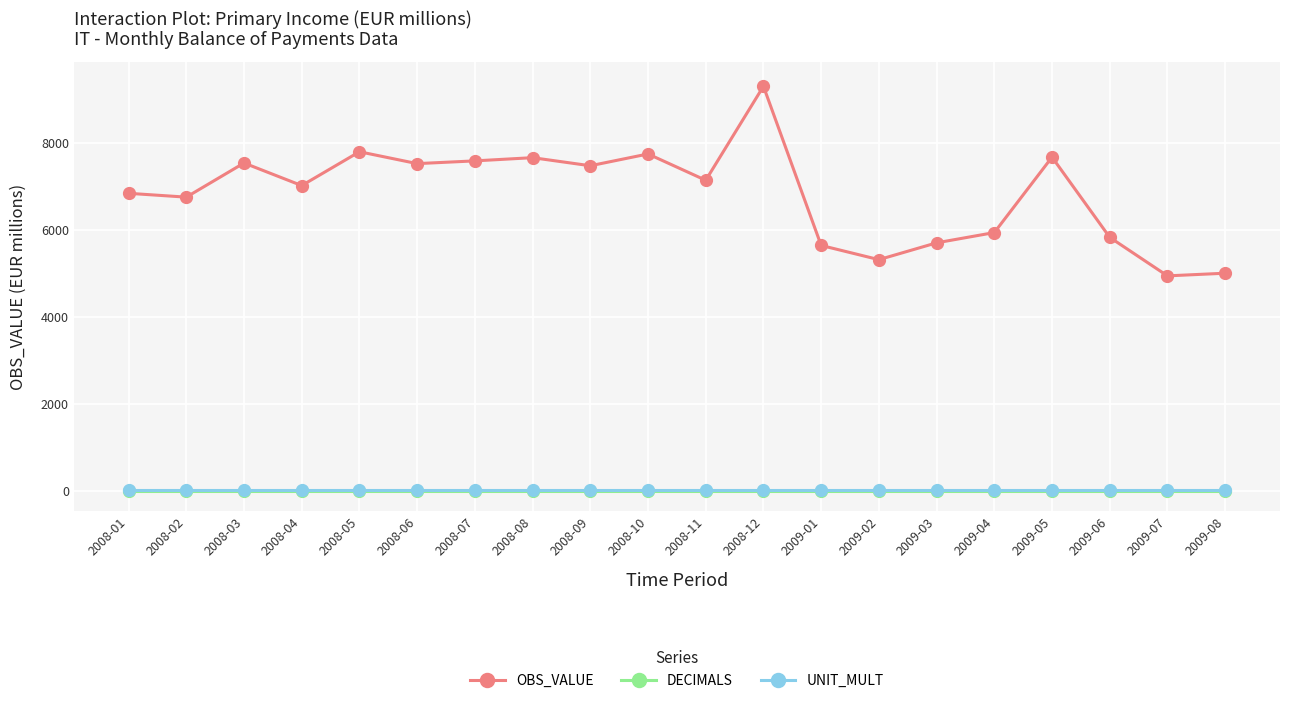

True or false: UNIT_MULT and DECIMALS cross at least once.

False